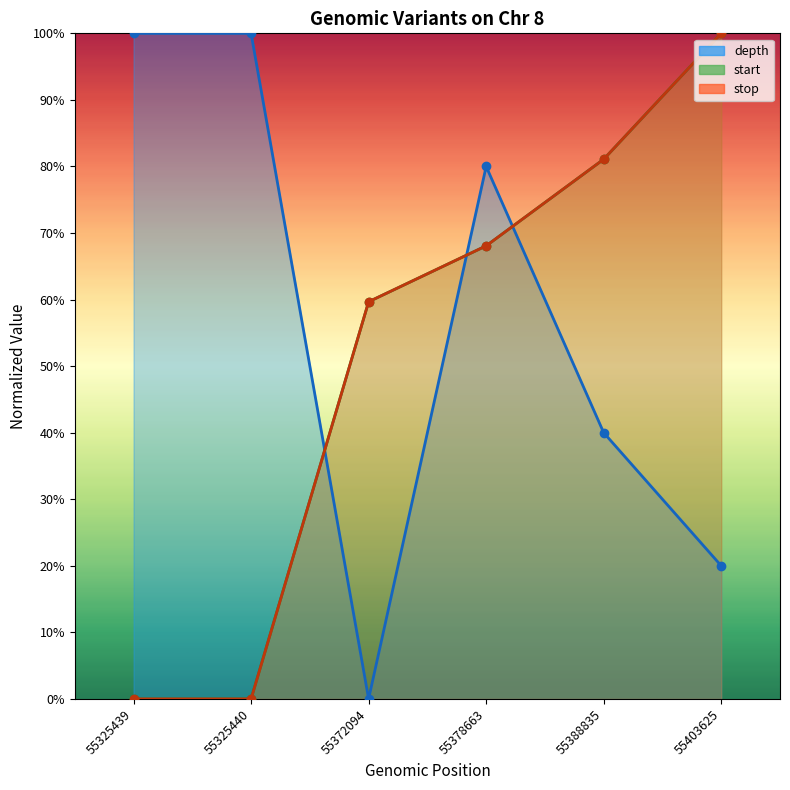

How many lines are shown in the chart?

3